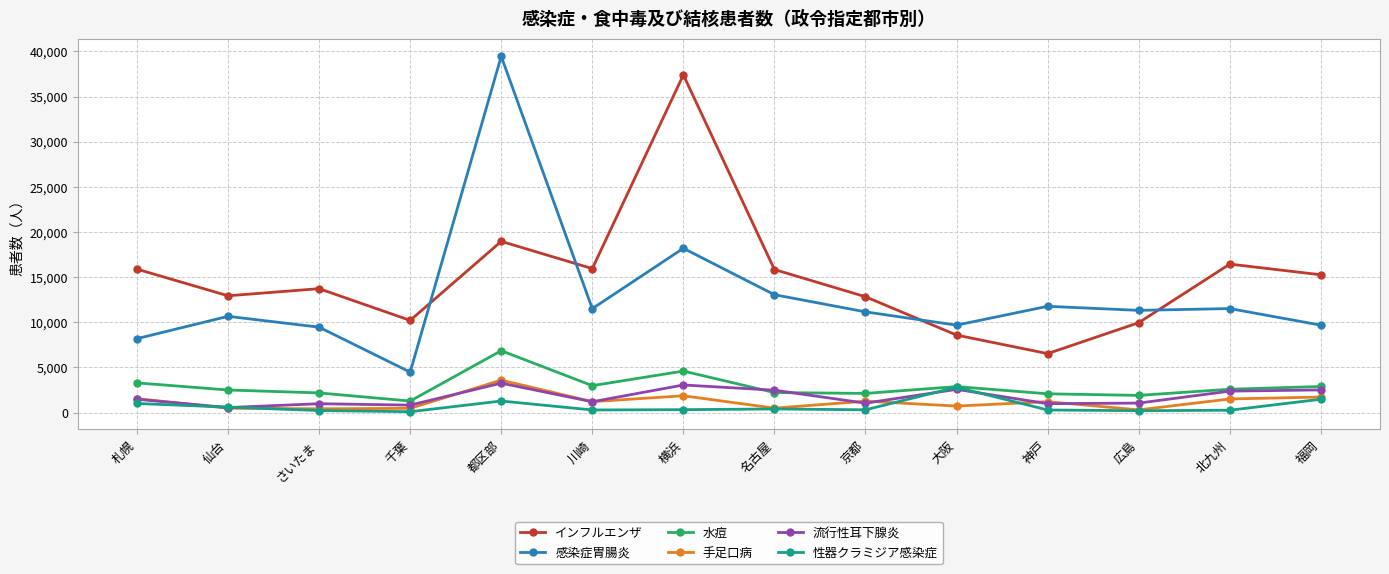

What are all the series names shown in the legend?

インフルエンザ, 感染症胃腸炎, 水痘, 手足口病, 流行性耳下腺炎, 性器クラミジア感染症